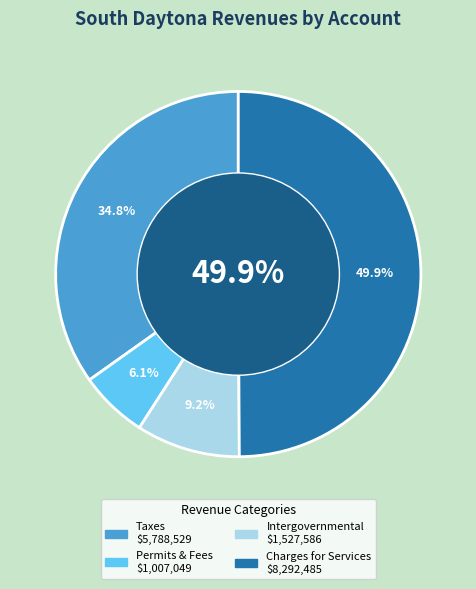

How many slices are in this pie chart?

4